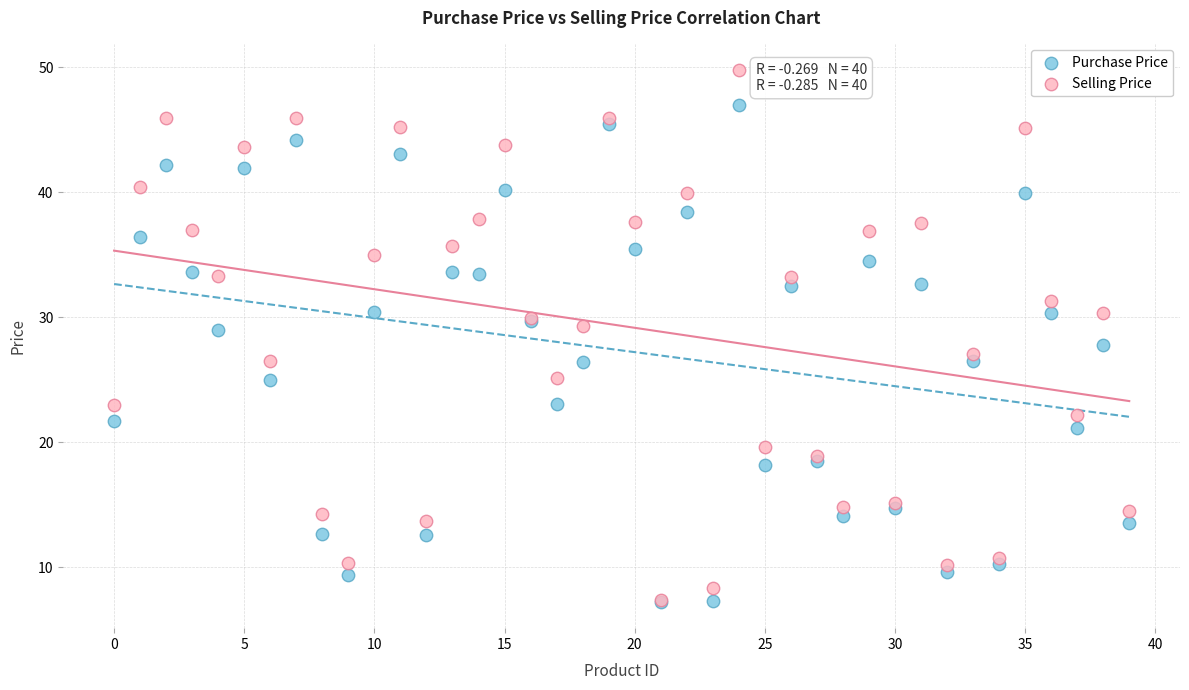

Which series reaches the maximum Y coordinate?

Selling Price